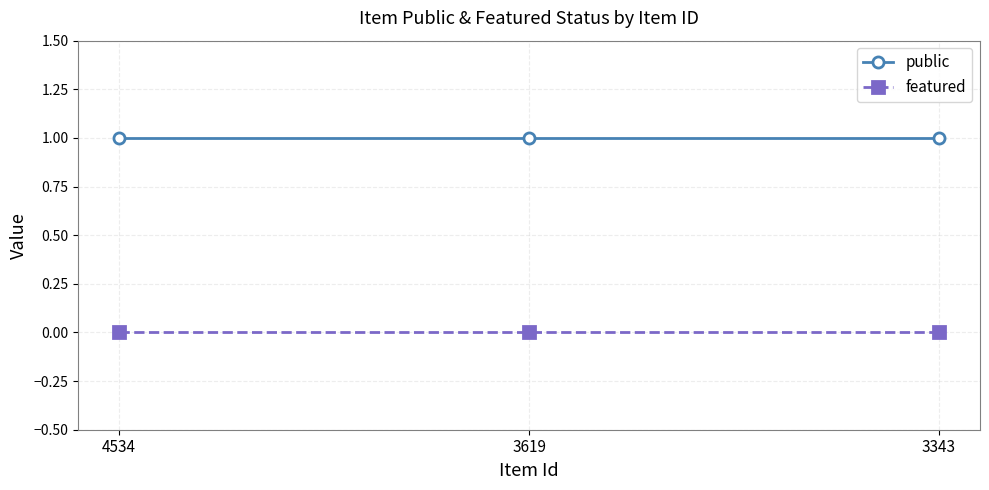

Rank the series by their maximum value, from highest to lowest.

public, featured